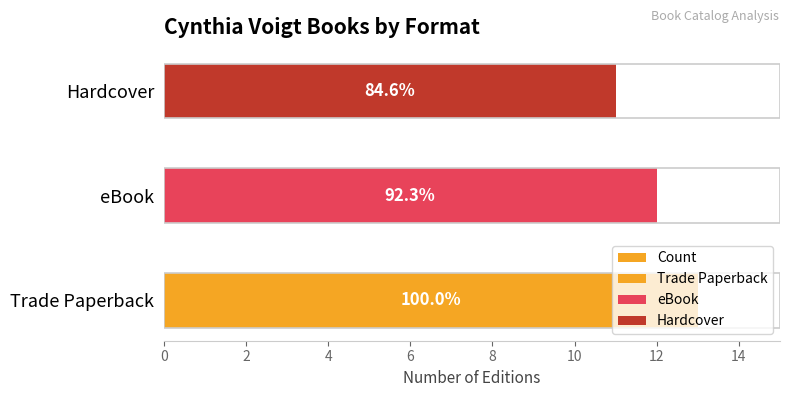

Does the chart contain stacked bars?

No